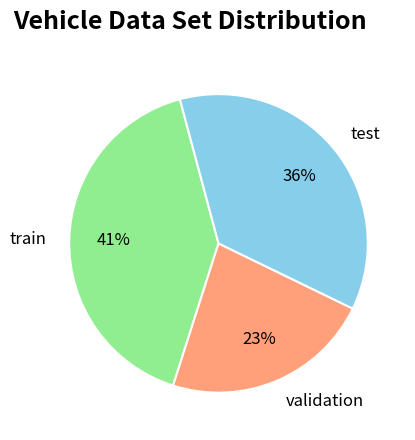

How many slices are in this pie chart?

3